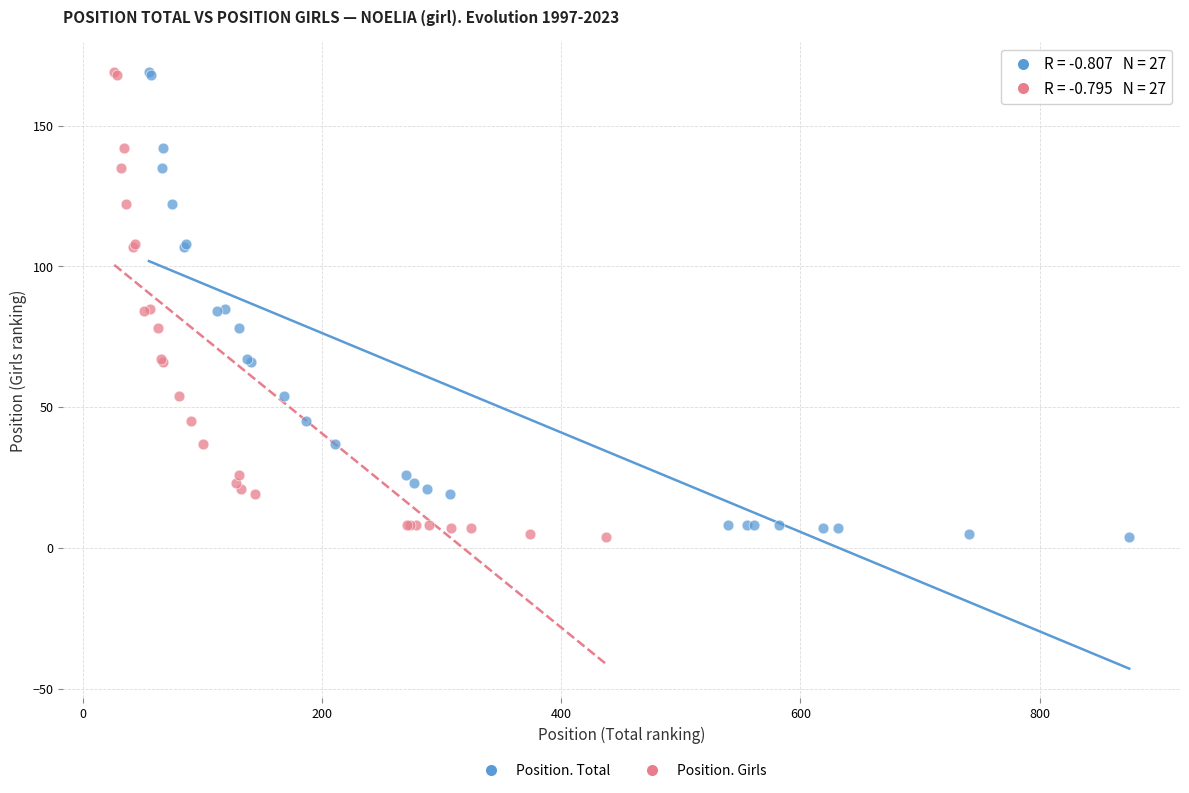

What are all the series names shown in the legend?

Position. Total, Position. Girls